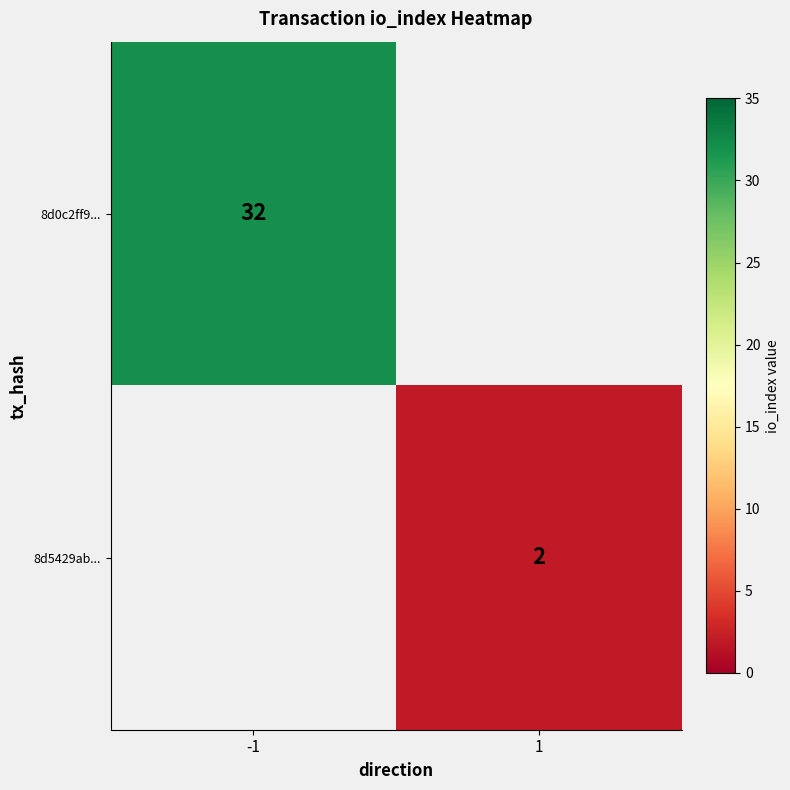

True or false: 8d5429ab... has a value of 2 at 1.

True